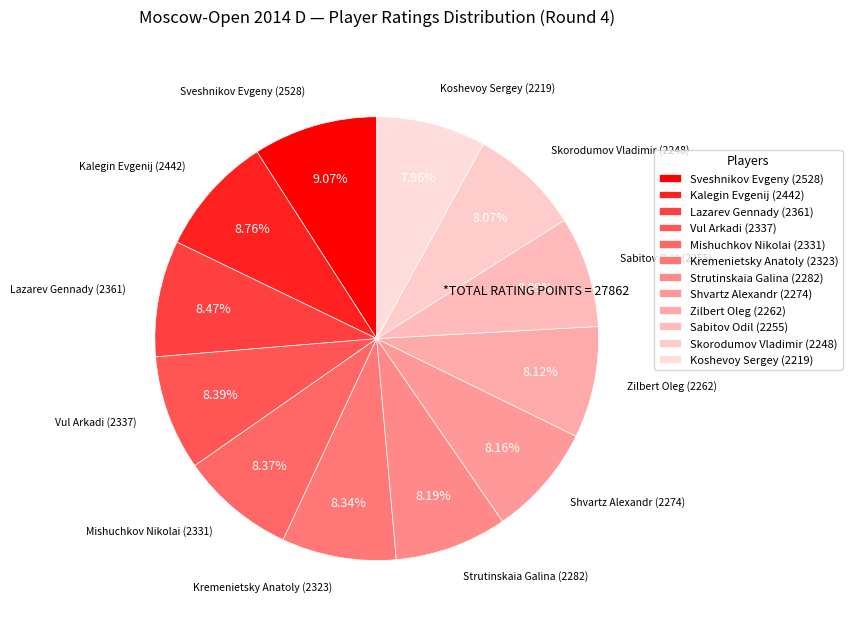

Is the sum of Mishuchkov Nikolai (2331) and Strutinskaia Galina (2282) greater than half?

No